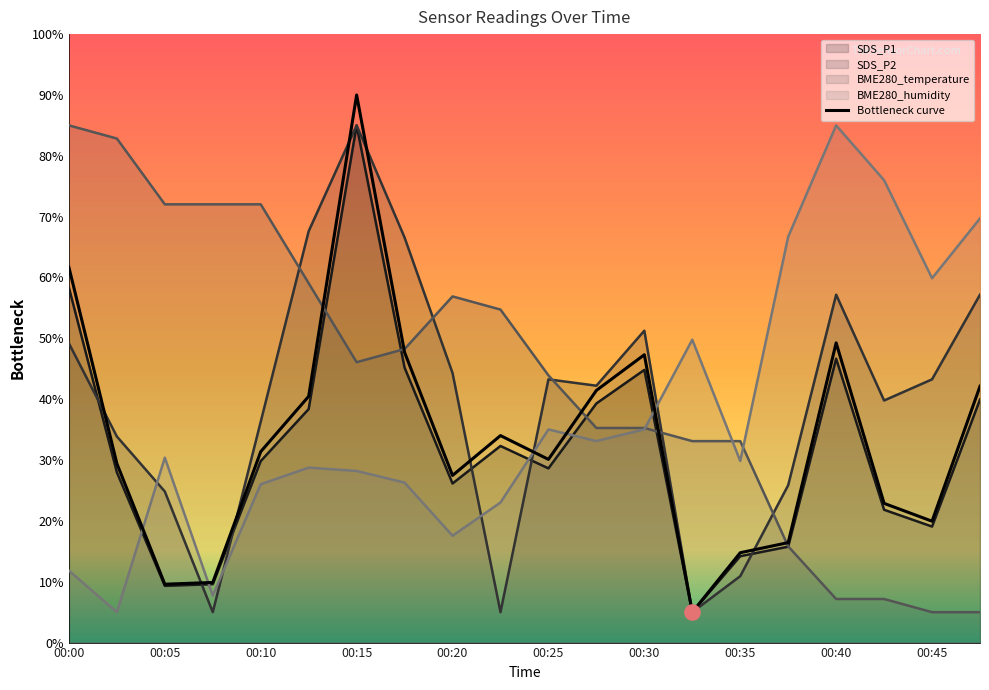

Which series contains the lowest Y value?

SDS_P1